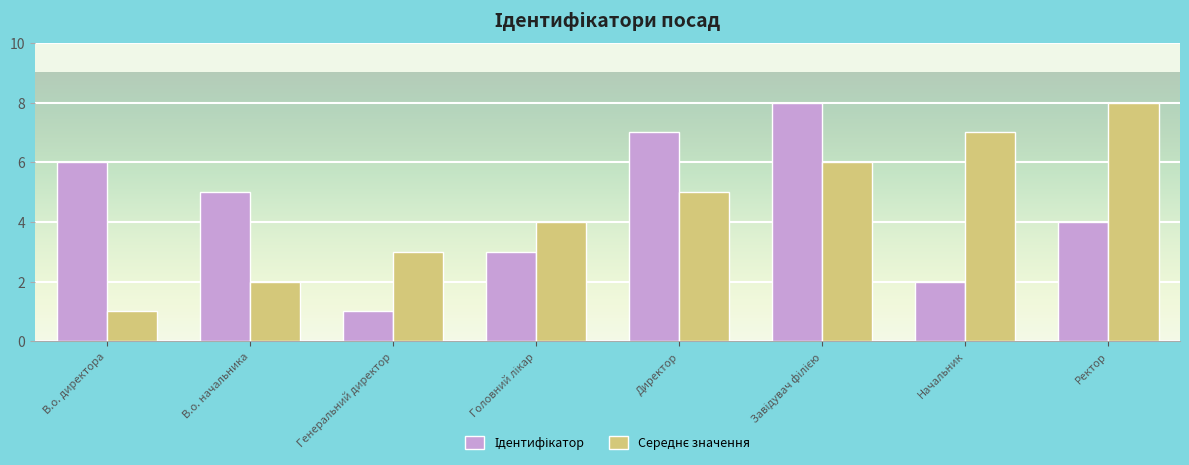

What is the maximum value shown in the chart?

8